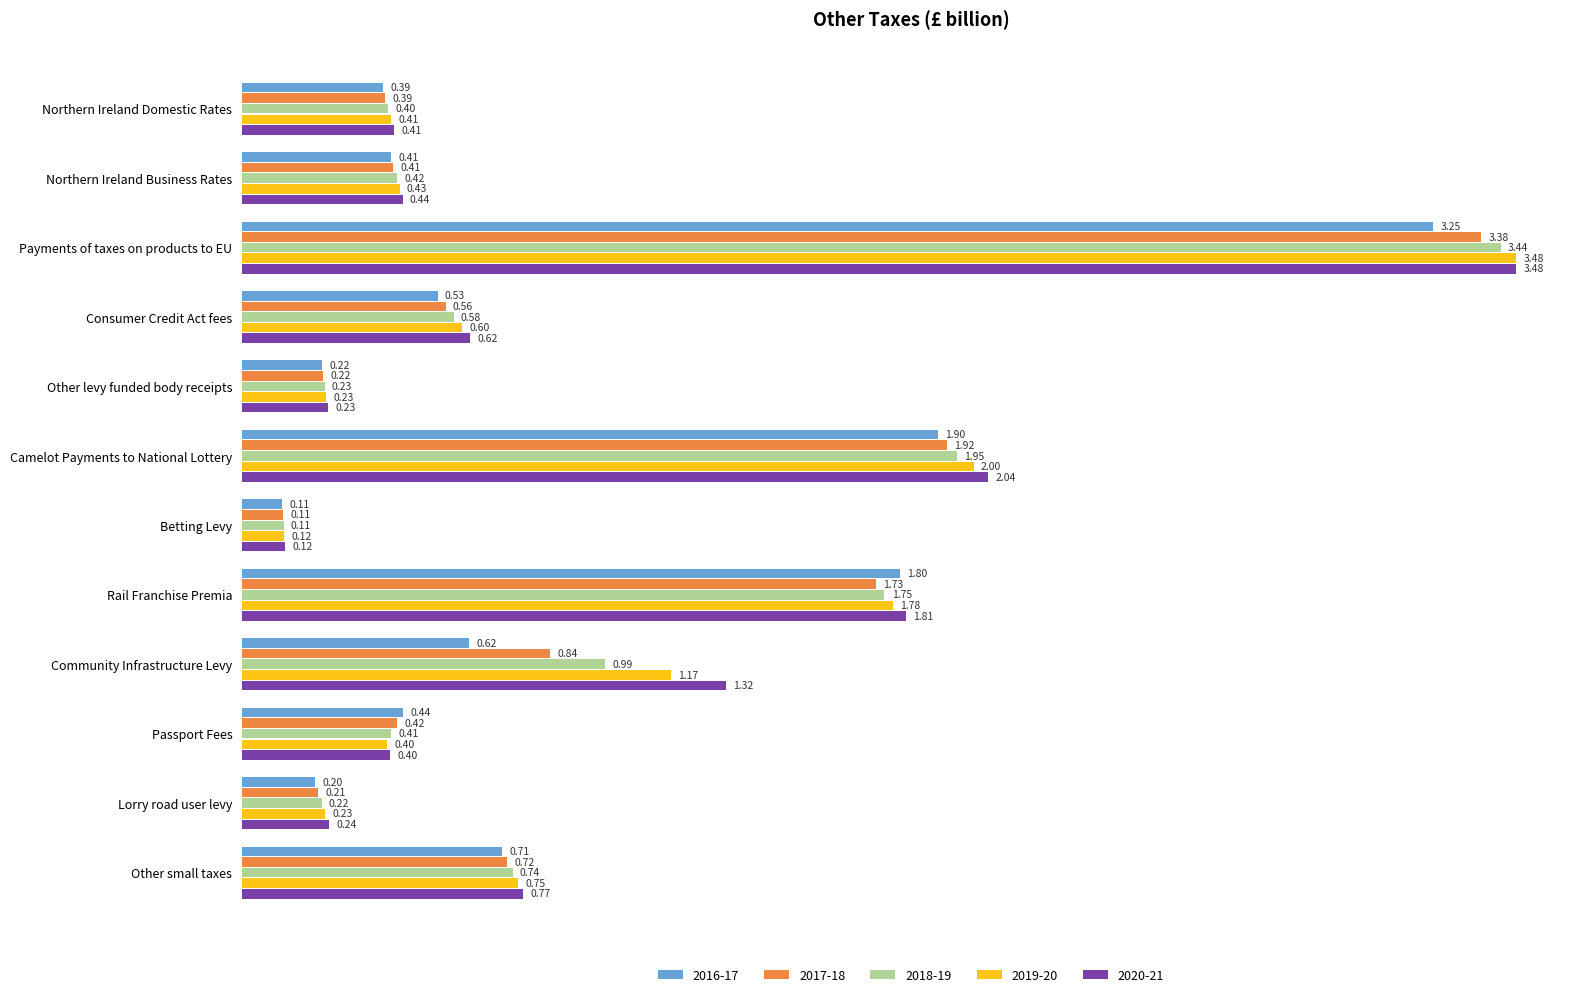

What are all the series names shown in the legend?

2016-17, 2017-18, 2018-19, 2019-20, 2020-21